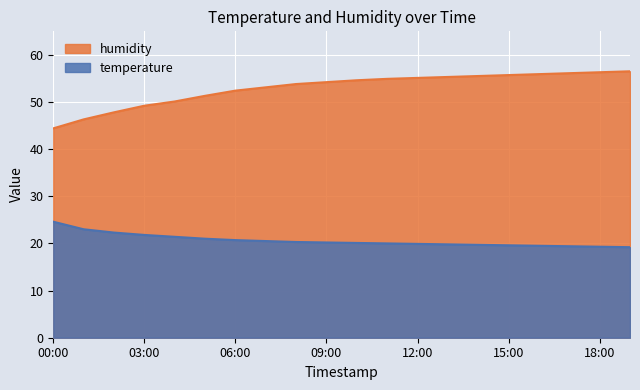

The temperature series shows 31.7 at 09:00. True or false?

False